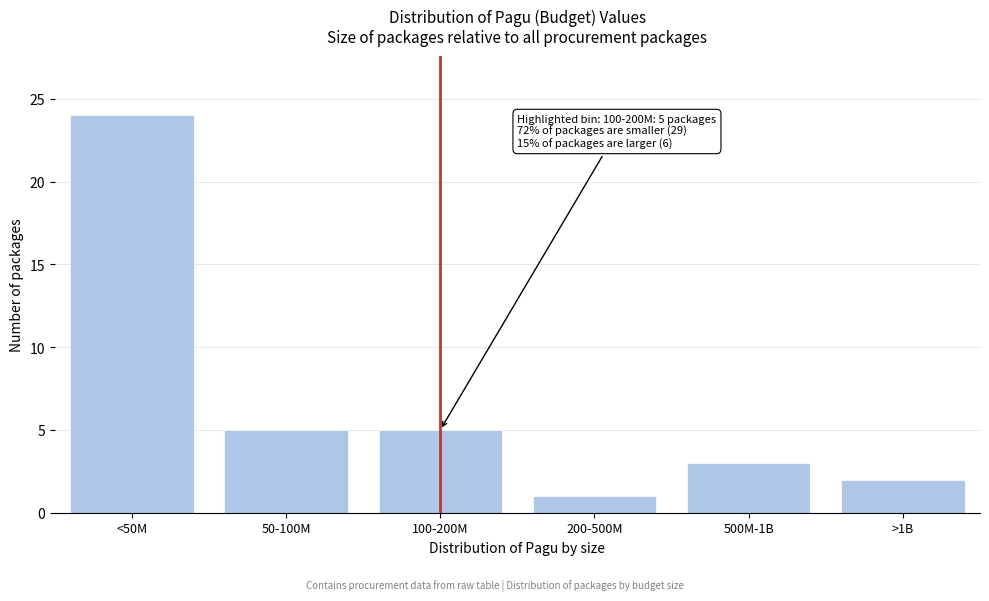

Reading left to right, transcribe all the data shown in this chart.

24	5	5	1	3	2